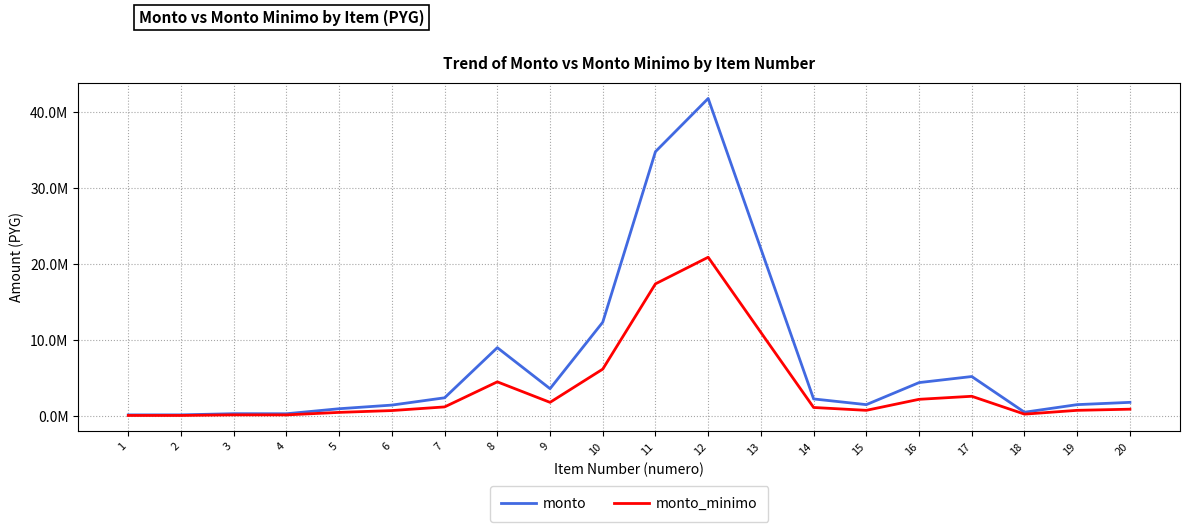

Reading right to left, what are all the values shown in this chart?

monto: 20=1800000	19=1500000	18=500000	17=5200000	16=4400000	15=1500000	14=2250000	13=22000000	12=41800000	11=34800000	10=12350000	9=3600000	8=9000000	7=2400000	6=1440000	5=960000	4=300000	3=308000	2=153000	1=150000
monto_minimo: 20=900000	19=750000	18=250000	17=2600000	16=2200000	15=750000	14=1125000	13=11000000	12=20900000	11=17400000	10=6175000	9=1800000	8=4500000	7=1200000	6=720000	5=480000	4=150000	3=154000	2=75000	1=75000